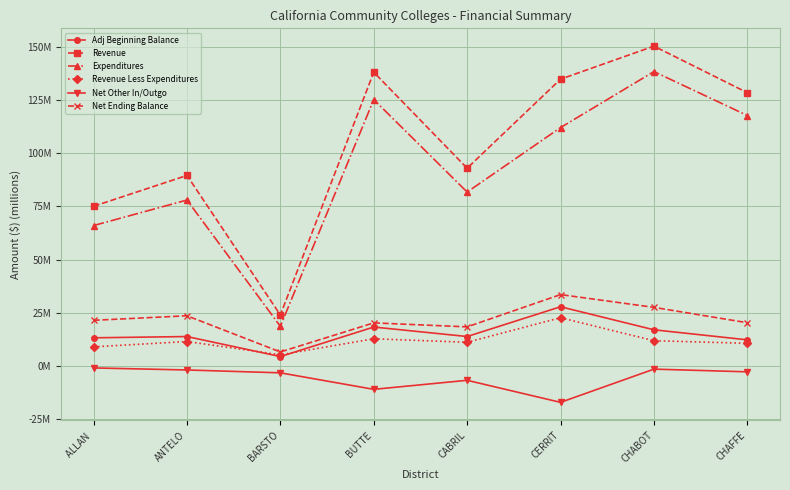

True or false: Net Ending Balance and Adj Beginning Balance intersect in this chart.

False